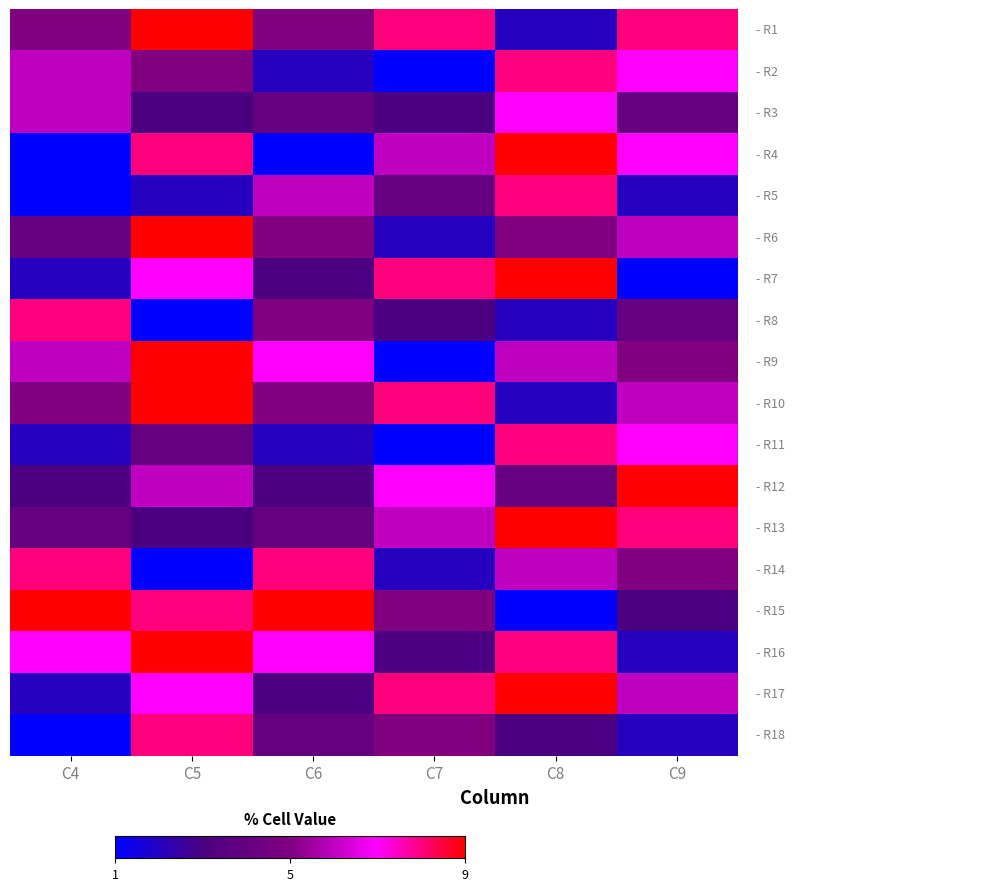

At which category does the chart reach its minimum across all series?

C7